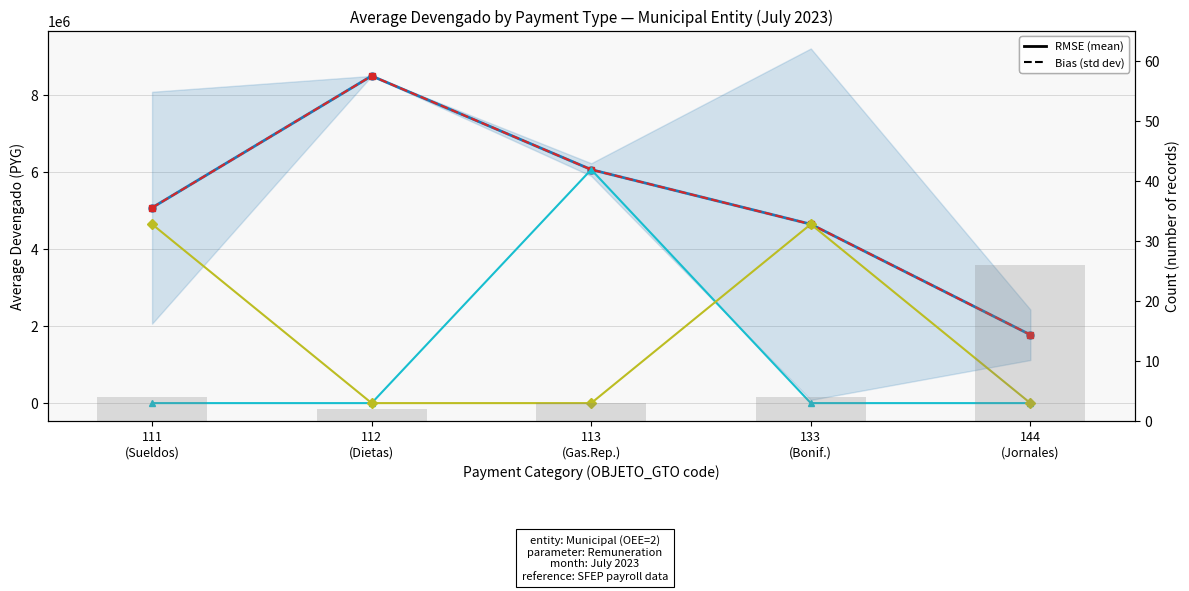

Read the Mean DEVENGADO value at 111
(Sueldos).

5076250.0